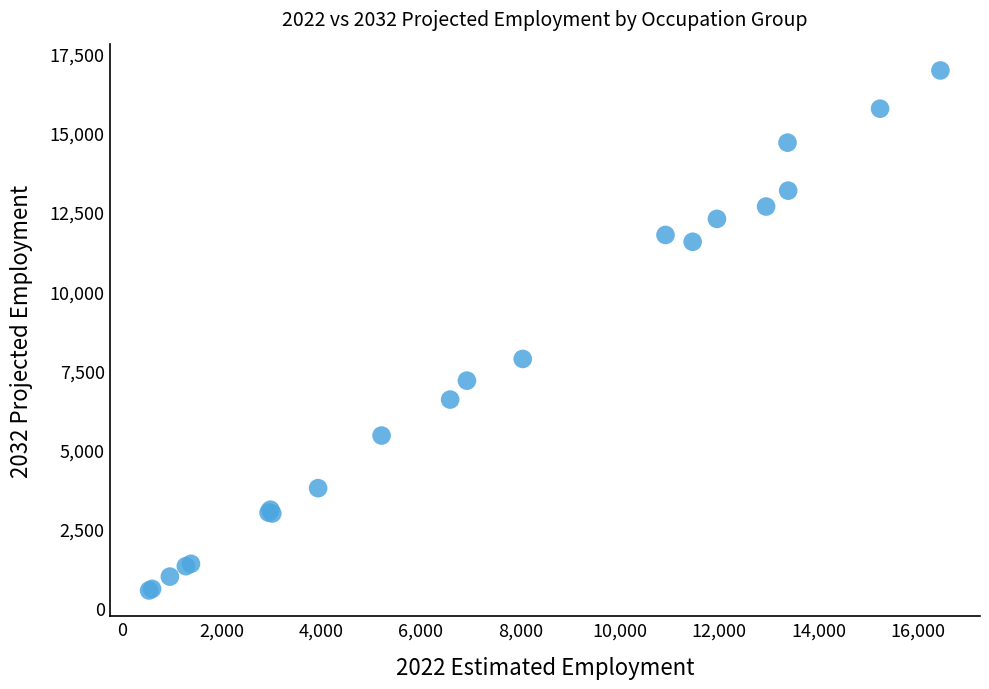

What Y value in the scatter plot is closest to 8763?

7864